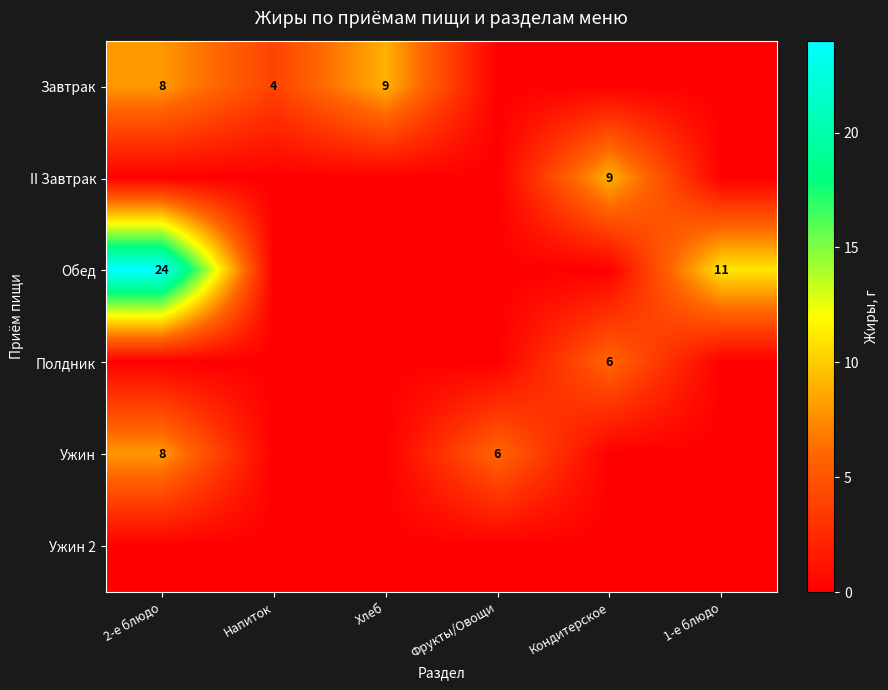

How many series are shown in this chart?

6